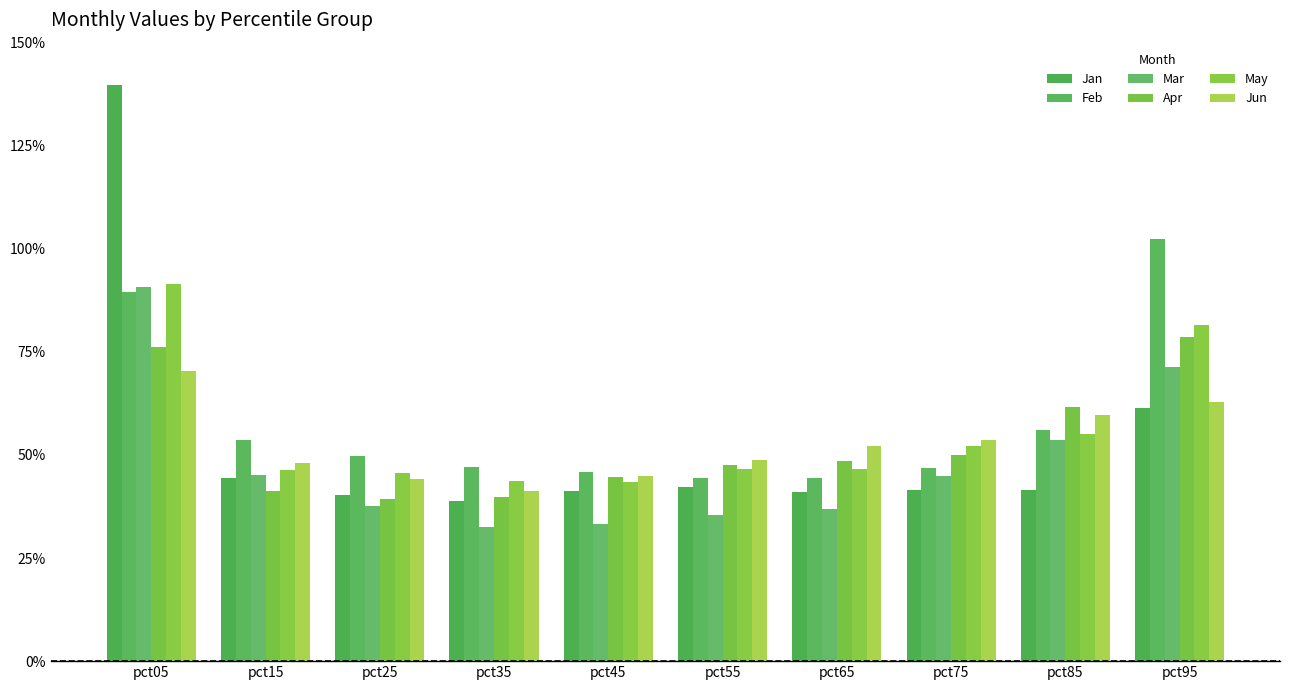

Which series has the largest range (max minus min)?

Jan